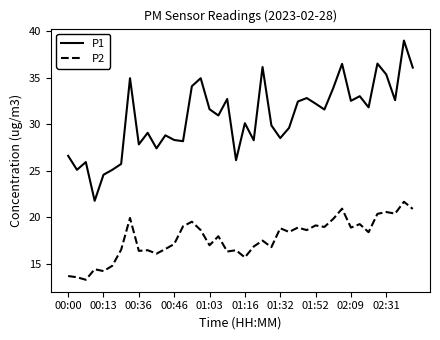

Which series has the largest total across all categories?

P1